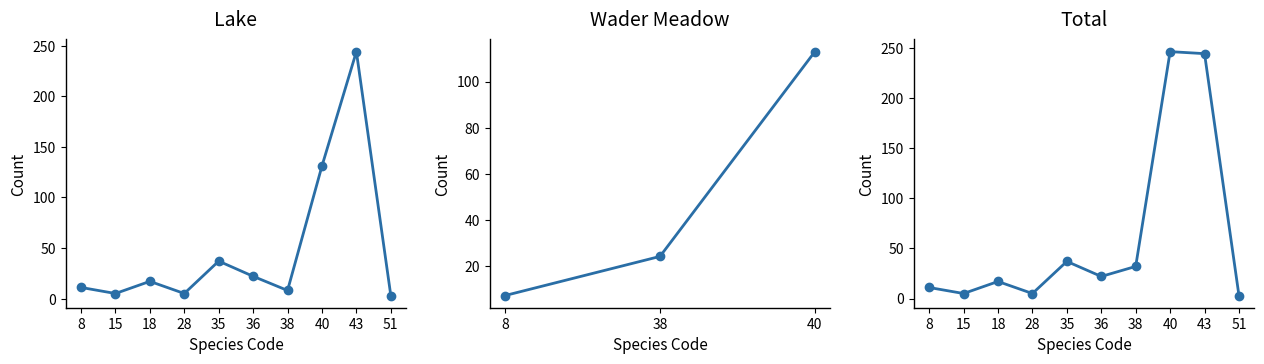

What are all the series names shown in the legend?

Lake, Wader Meadow, Total